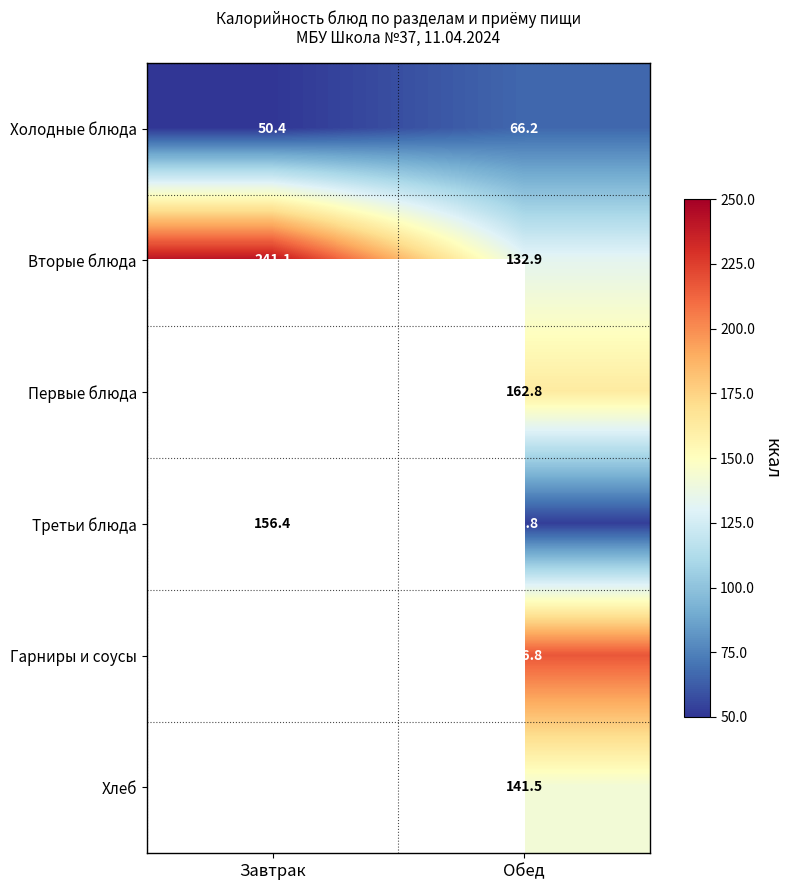

At which category is the sum across all series the highest?

Обед